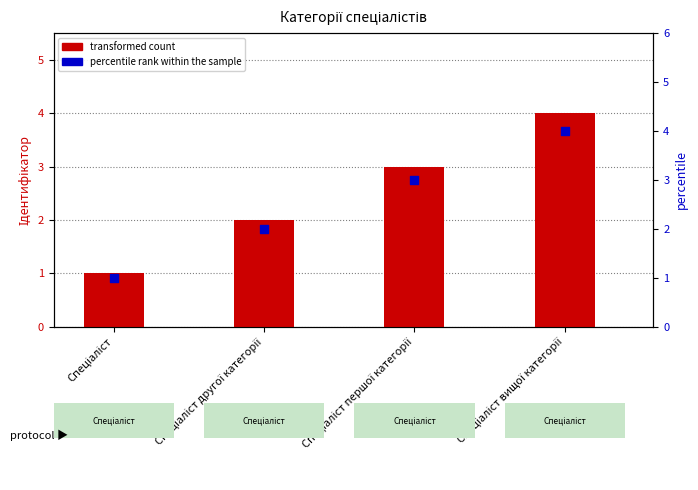

Which series has the largest Y range (max minus min)?

transformed count